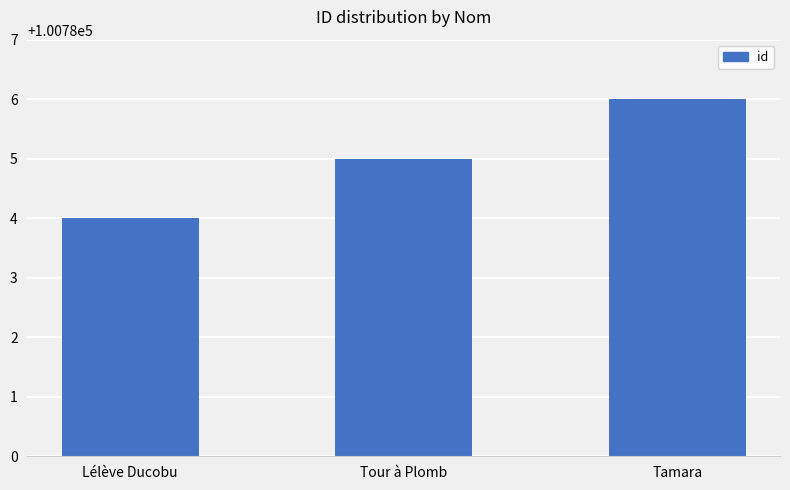

Between Tamara and Lélève Ducobu, which is larger?

Tamara